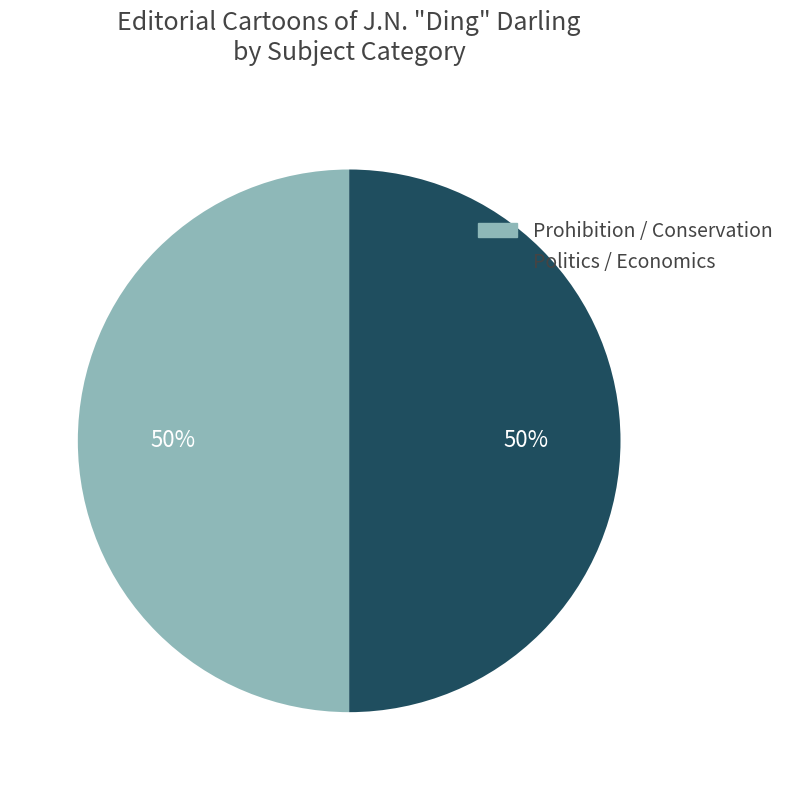

To the nearest percent, what is the average slice percentage?

50%